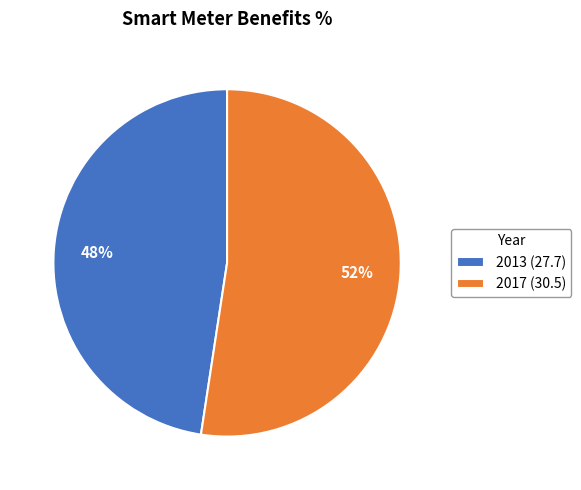

How many segments does this pie chart have?

2